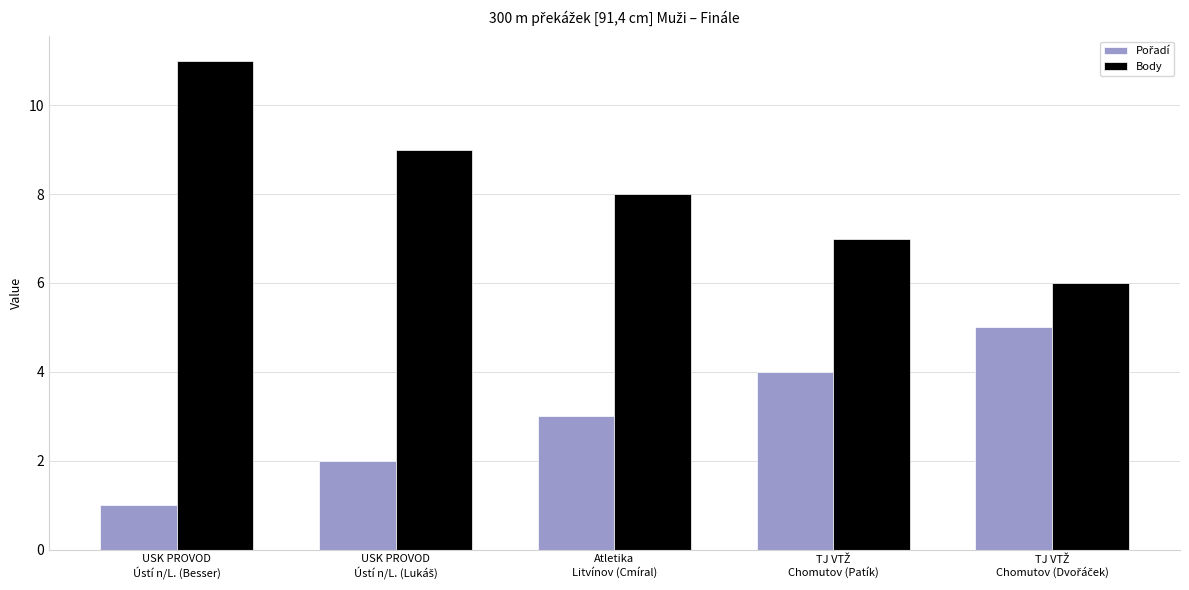

What is the spread (max minus min) of values at Atletika
Litvínov (Cmíral)?

5